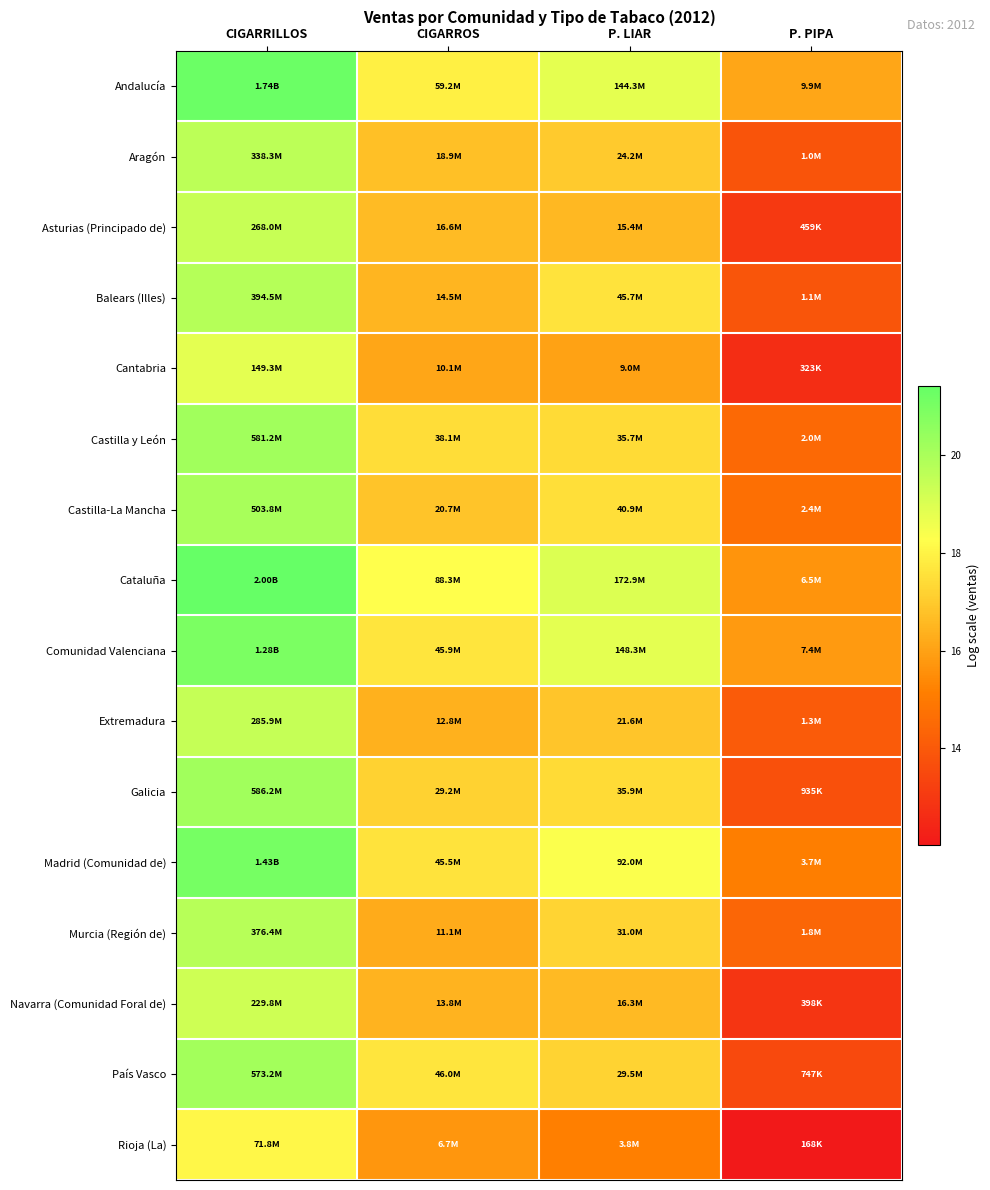

Count the number of data series in this chart.

16